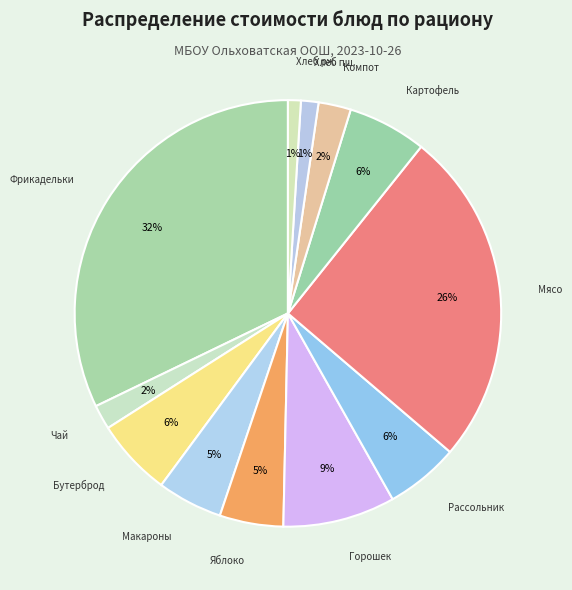

Which slice is the smallest?

Хлеб ржано-пшеничный